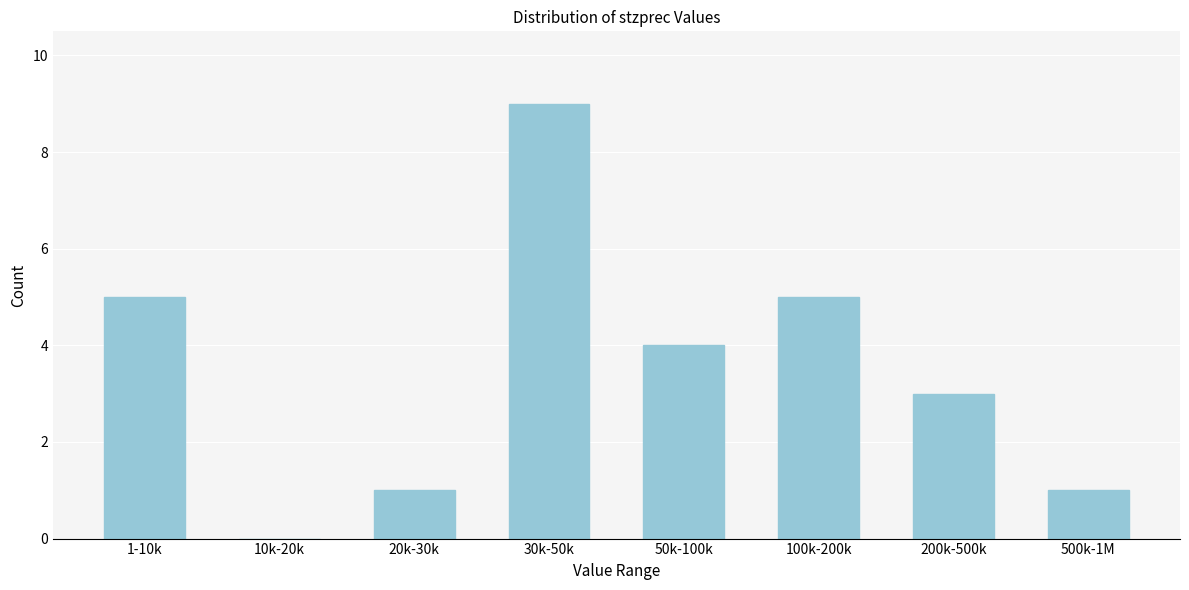

Reading right to left, what are all the values shown in this chart?

500k-1M=1	200k-500k=3	100k-200k=5	50k-100k=4	30k-50k=9	20k-30k=1	10k-20k=0	1-10k=5